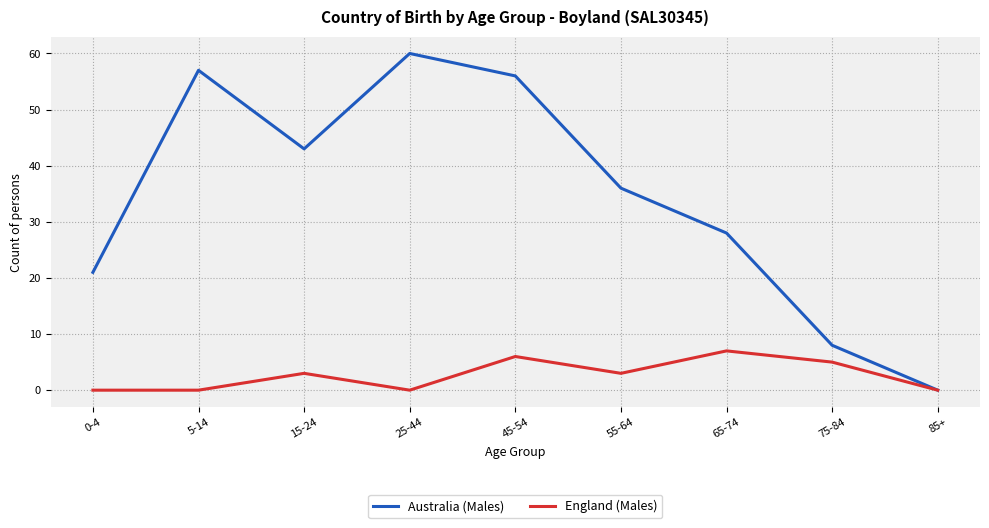

Reading right to left, list all the values displayed in this chart.

Australia (Males): 85+=0	75-84=8	65-74=28	55-64=36	45-54=56	25-44=60	15-24=43	5-14=57	0-4=21
England (Males): 85+=0	75-84=5	65-74=7	55-64=3	45-54=6	25-44=0	15-24=3	5-14=0	0-4=0